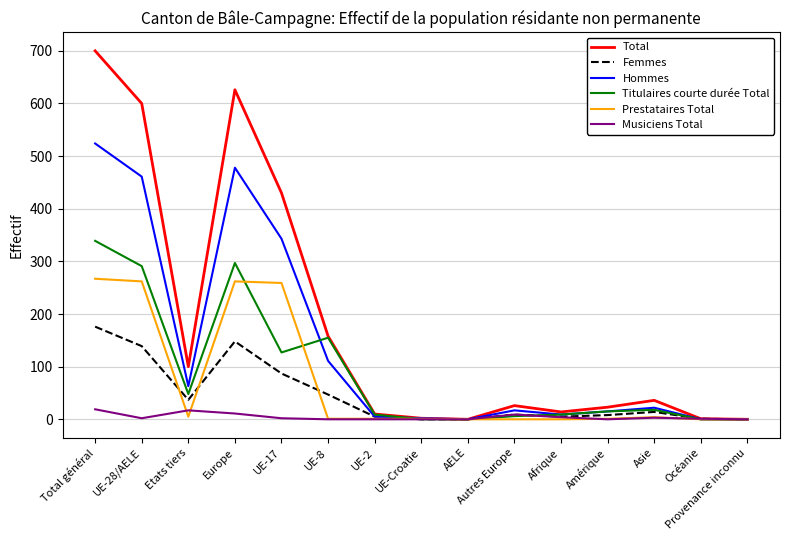

Rank the series by their maximum value, from lowest to highest.

Musiciens Total, Femmes, Prestataires Total, Titulaires courte durée Total, Hommes, Total